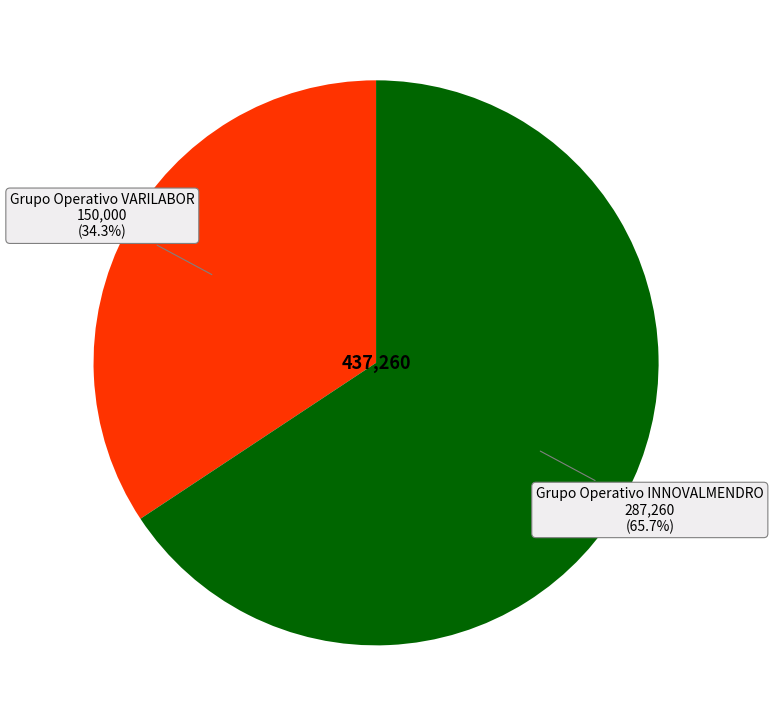

How many segments does this pie chart have?

2